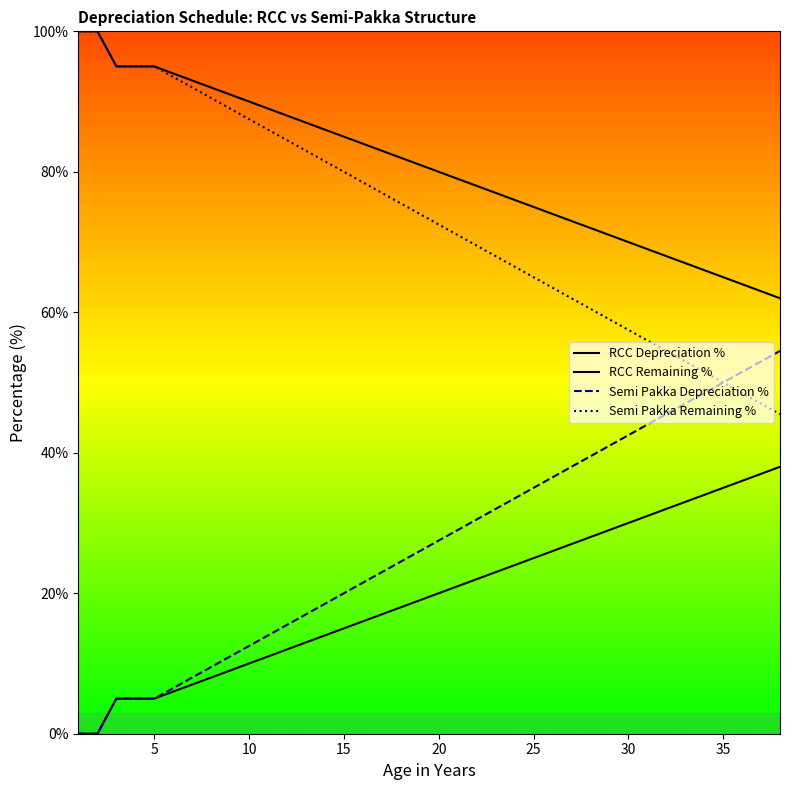

What is the difference between the second highest and second lowest values in the Semi Pakka Remaining % series?

53.0